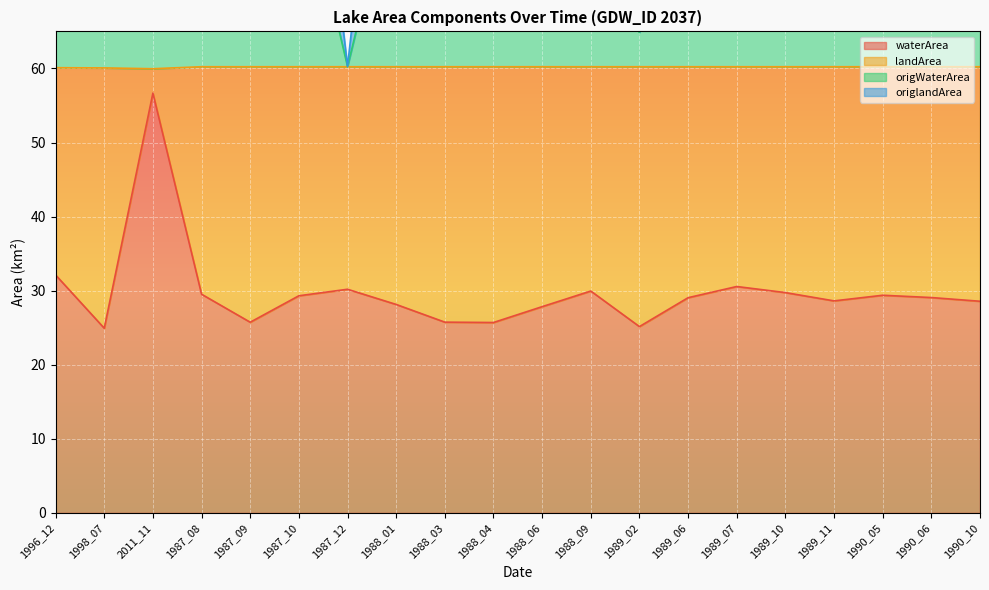

At which label is waterArea closest to 40?

1996_12